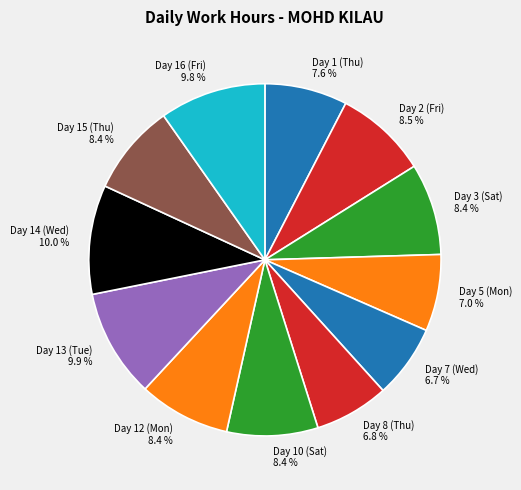

What is the ratio of the value at Day 14 (Wed) to the value at Day 5 (Mon)?

1.4